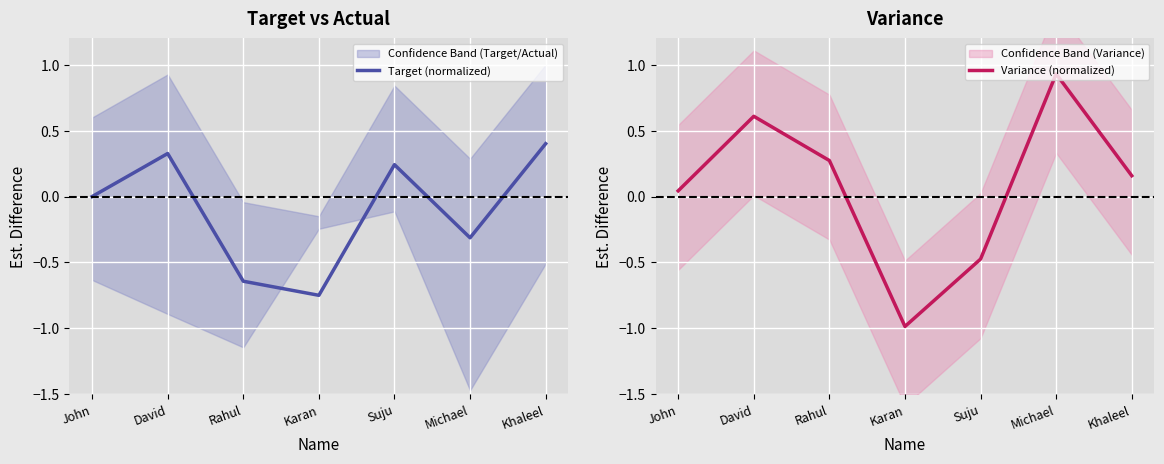

What is the difference between the highest and lowest values at Rahul?

0.9